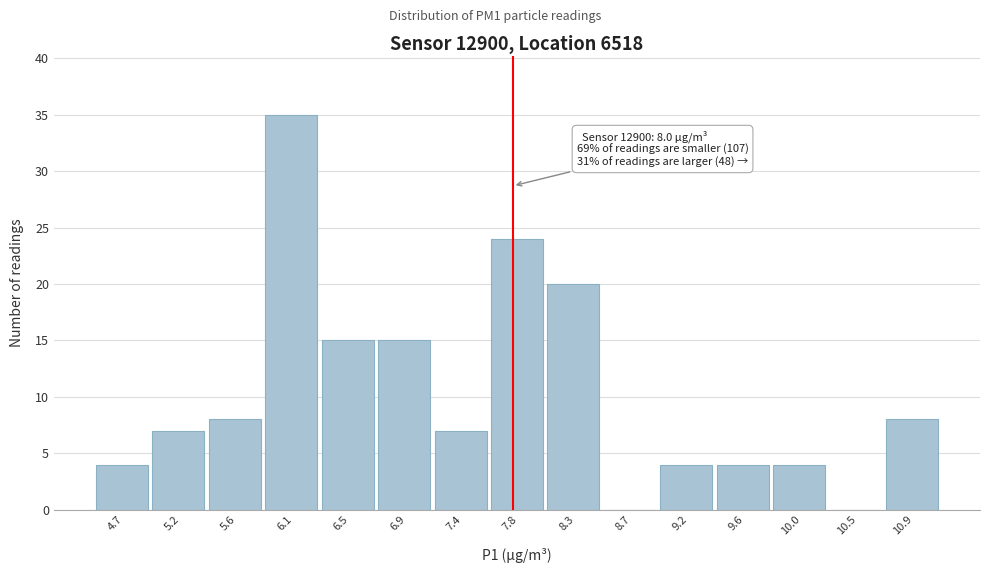

Reading left to right, list all the values displayed in this chart.

4.7=4	5.2=7	5.6=8	6.1=35	6.5=15	6.9=15	7.4=7	7.8=24	8.3=20	8.7=0	9.2=4	9.6=4	10.0=4	10.5=0	10.9=8